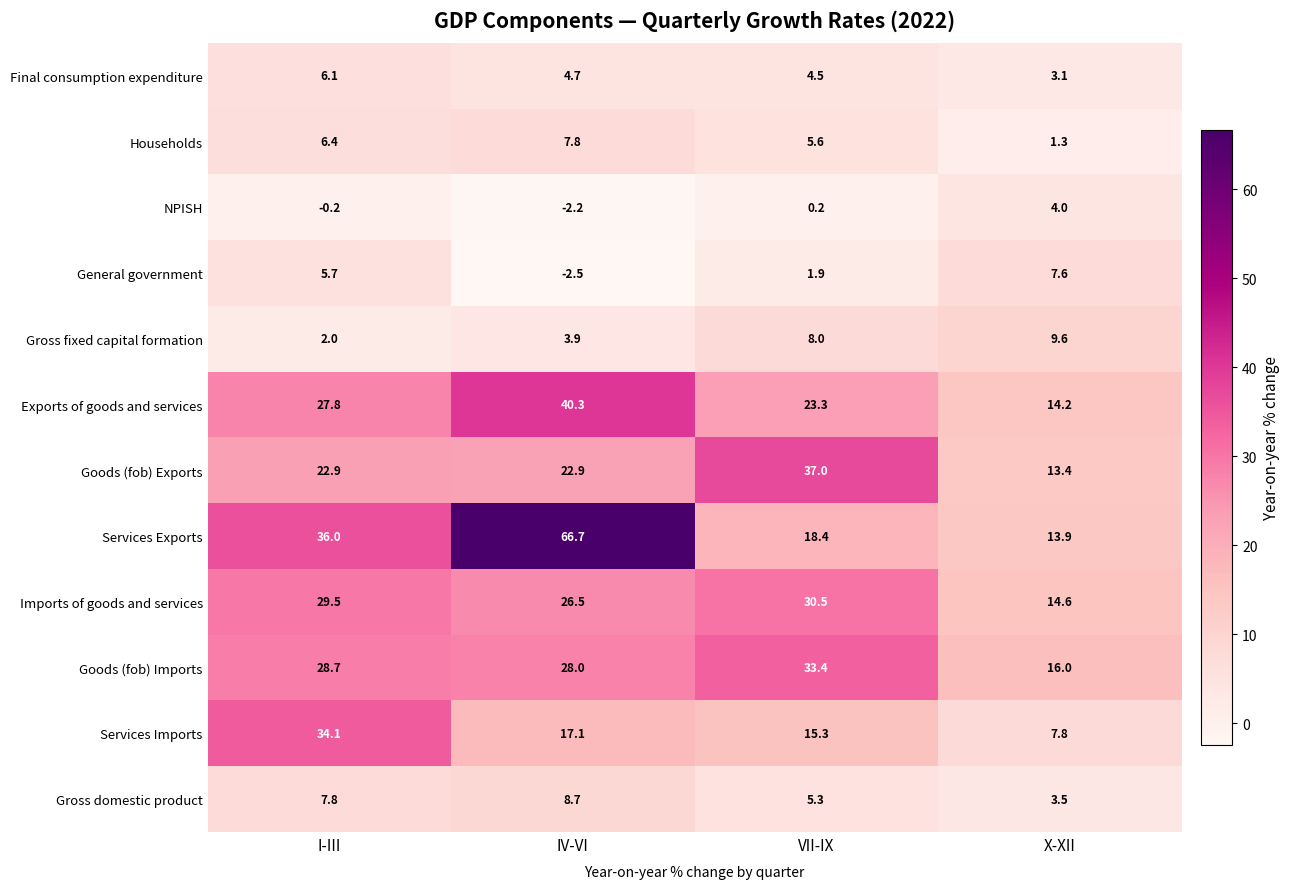

Rank the series at I-III from highest to lowest value.

Services Exports, Services Imports, Imports of goods and services, Goods (fob) Imports, Exports of goods and services, Goods (fob) Exports, Gross domestic product, Households, Final consumption expenditure, General government, Gross fixed capital formation, NPISH